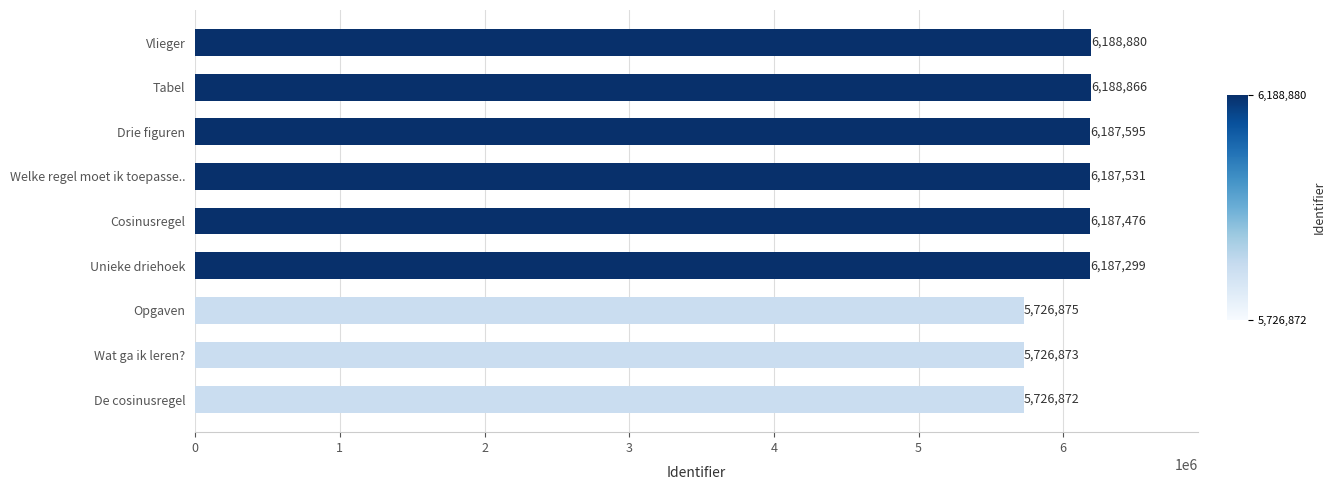

Reading bottom to top, extract all data points from this chart.

5726872	5726873	5726875	6187299	6187476	6187531	6187595	6188866	6188880